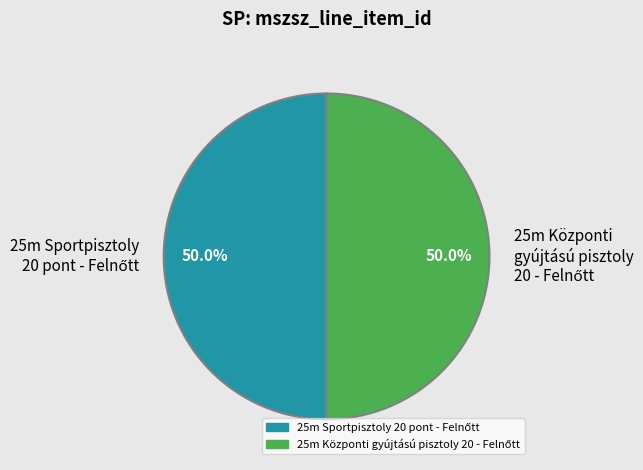

How many segments does this pie chart have?

2